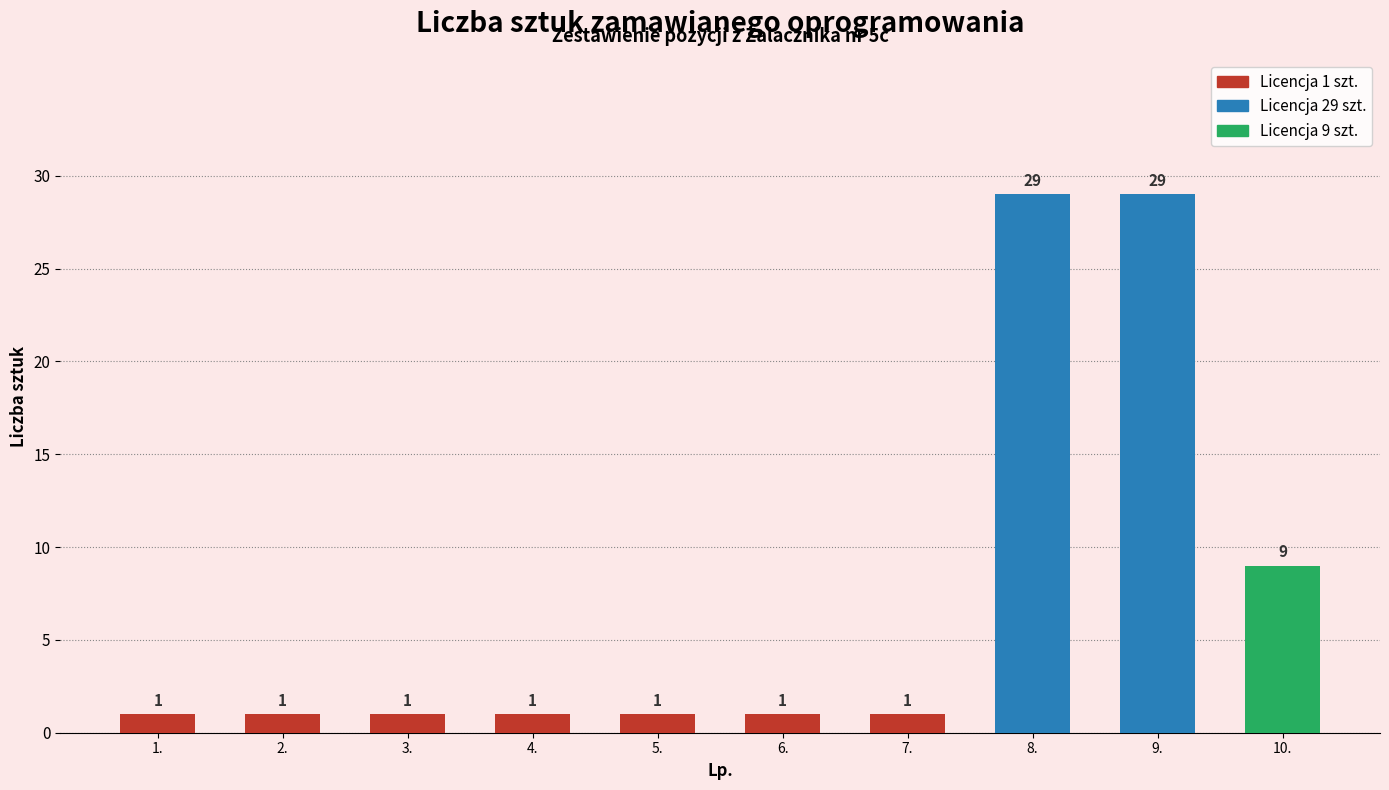

The chart shows a value of 1 at 1.. True or false?

True